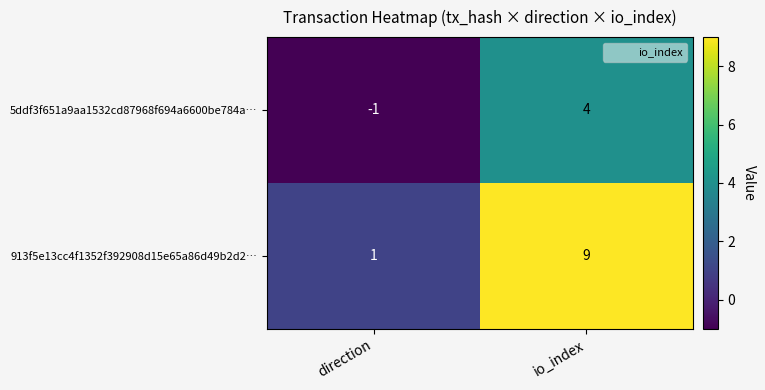

At which category is the sum across all series the highest?

io_index